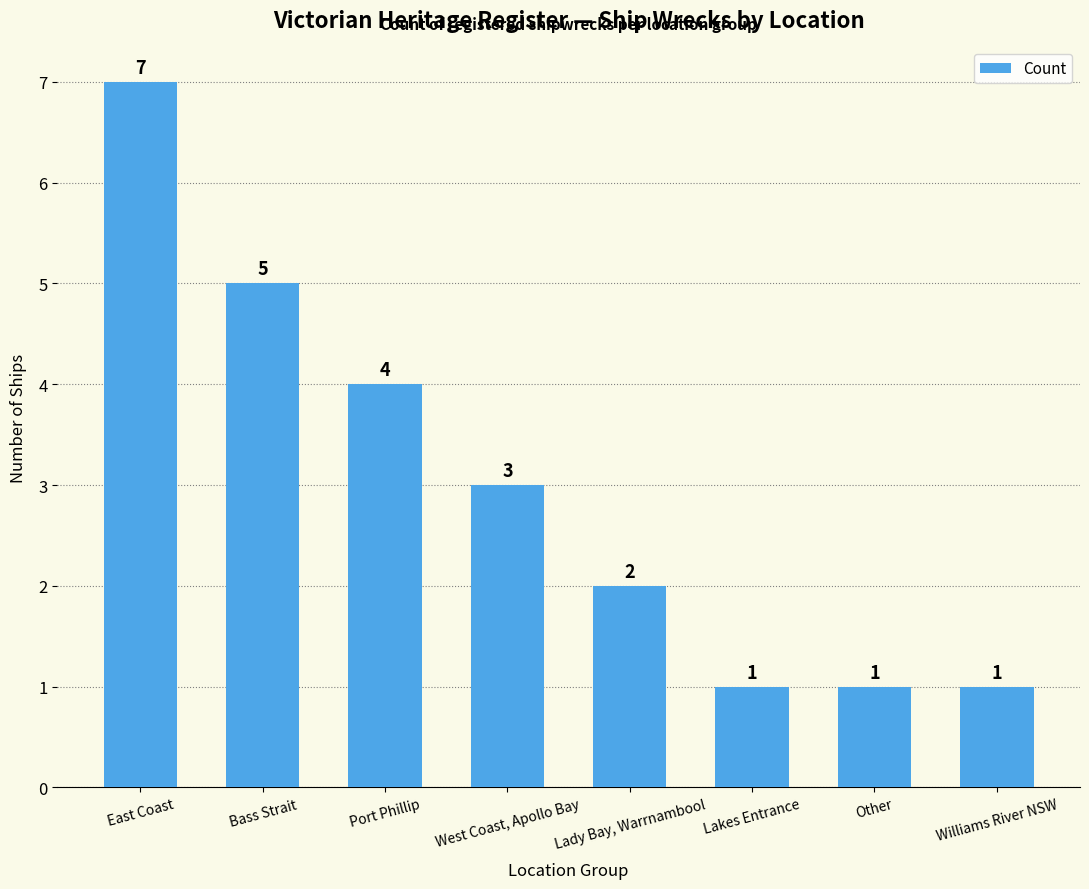

True or false: the data shows 1 at West Coast, Apollo Bay.

False